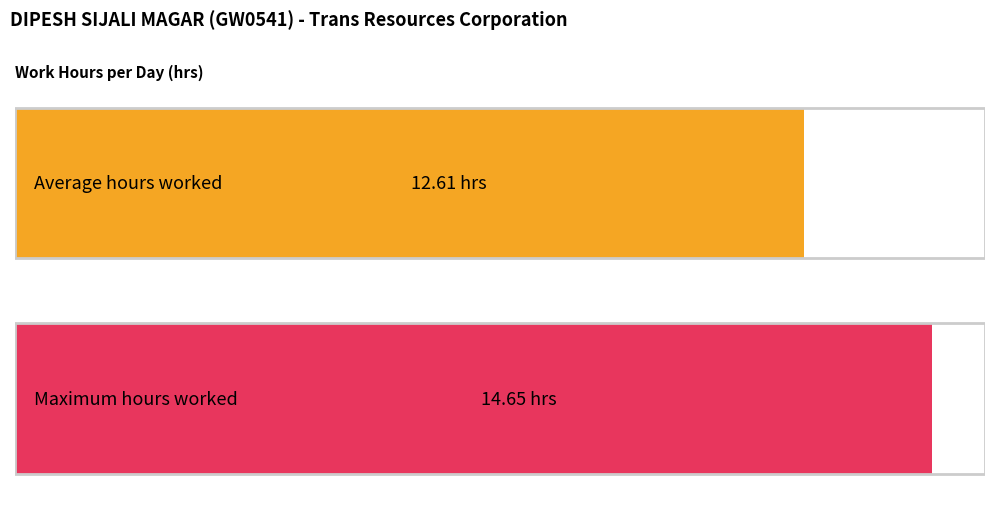

What is the greatest value displayed?

14.7